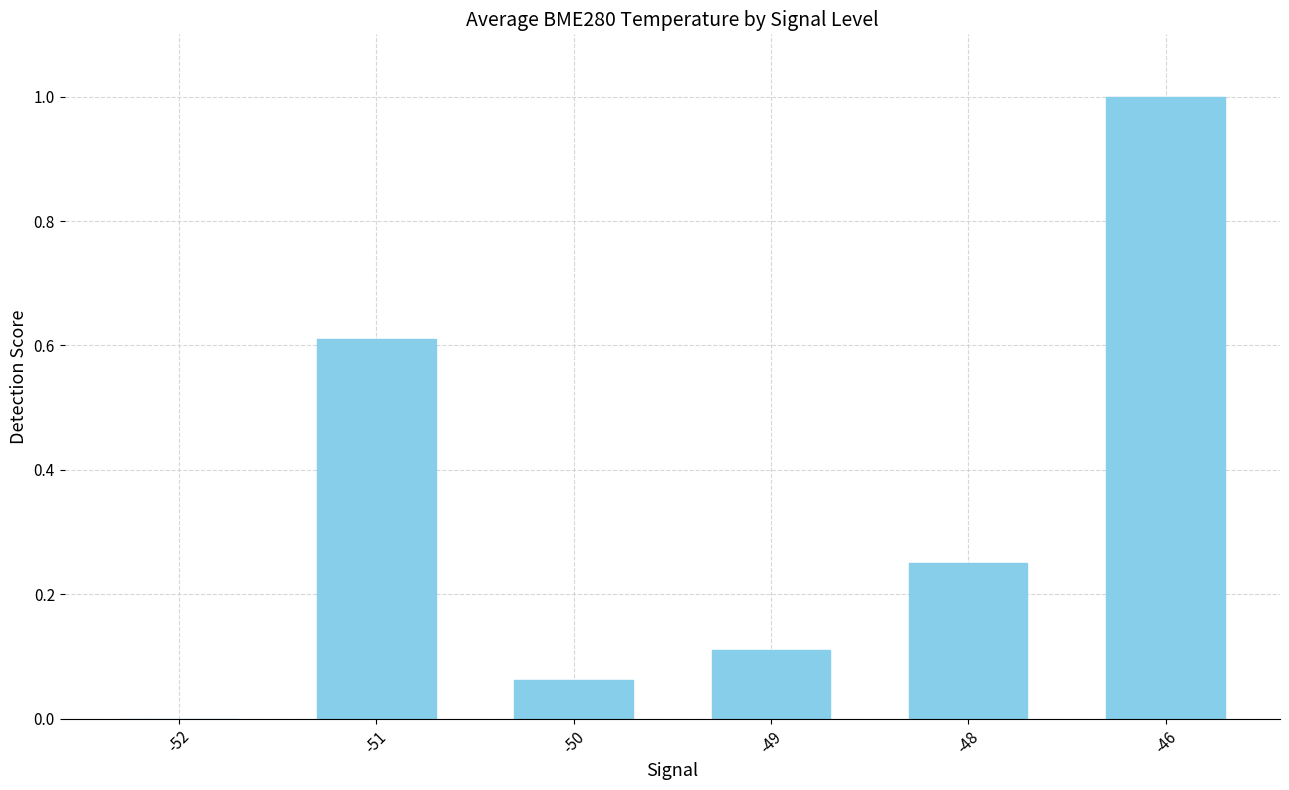

What is the greatest value displayed?

1.0